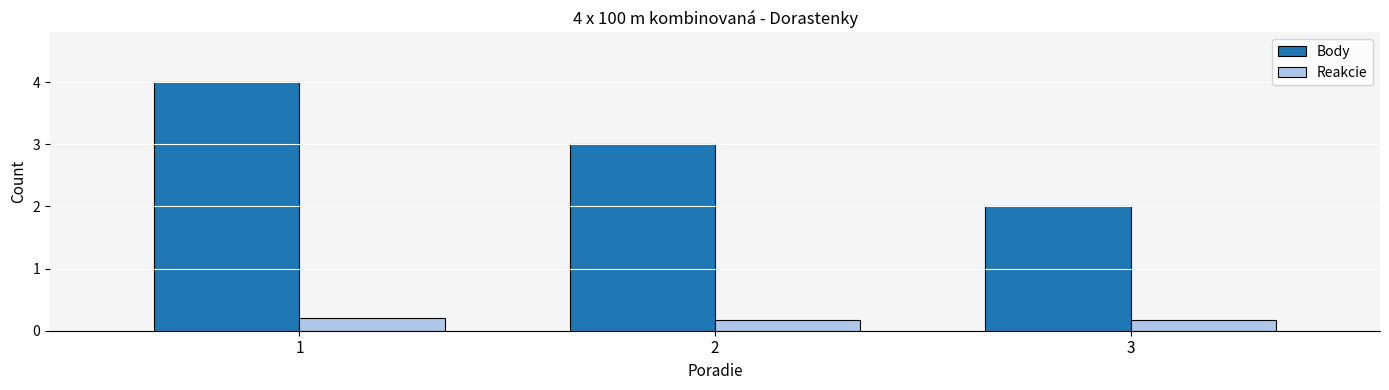

Reading left to right, what are all the values shown in this chart?

Body: 4.0	3.0	2.0
Reakcie: 0.2	0.2	0.2